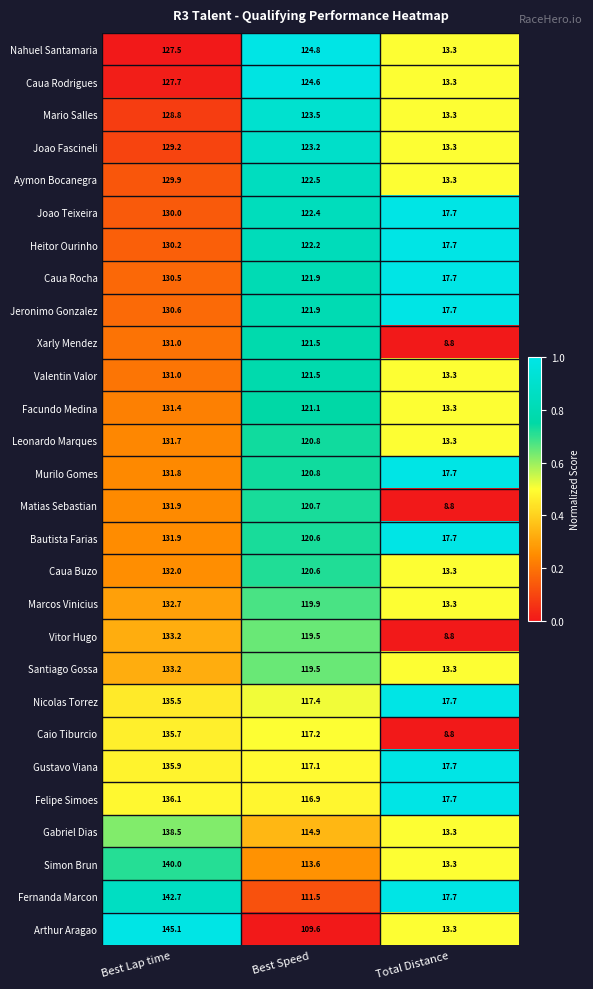

Where is Fernanda Marcon nearest to the value 80?

Best Speed